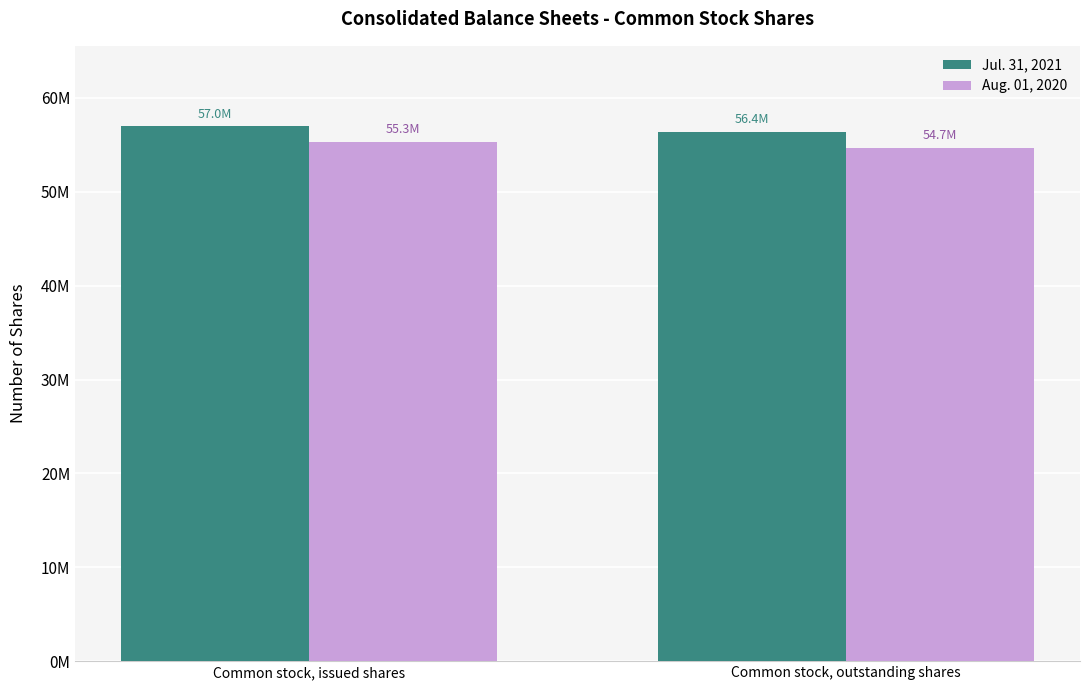

What is the label of the 1st bar from the right?

Common stock, outstanding shares